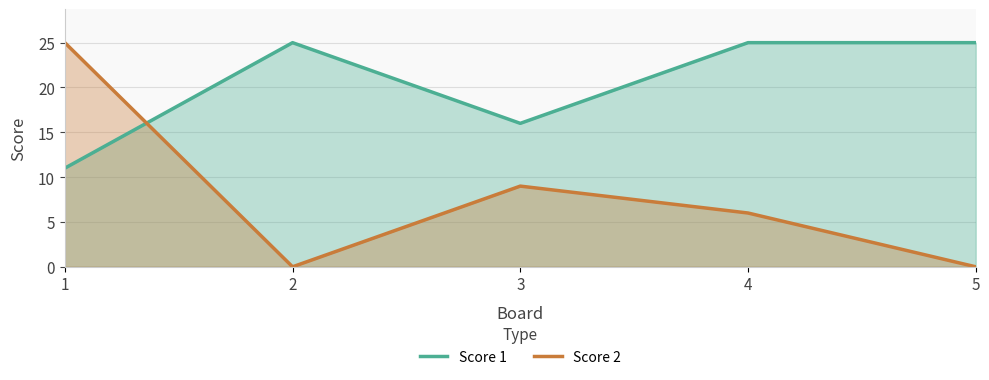

Which series has the largest total across all categories?

Score 1